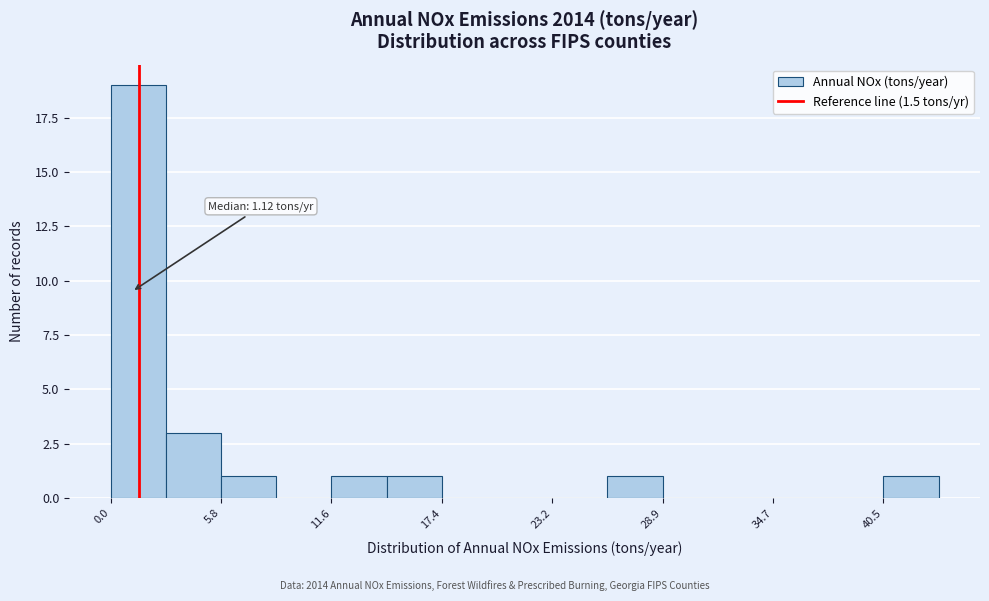

Around what value on the x-axis is the tallest bar? Give the approximate position of its centre, as read against the axis.

1